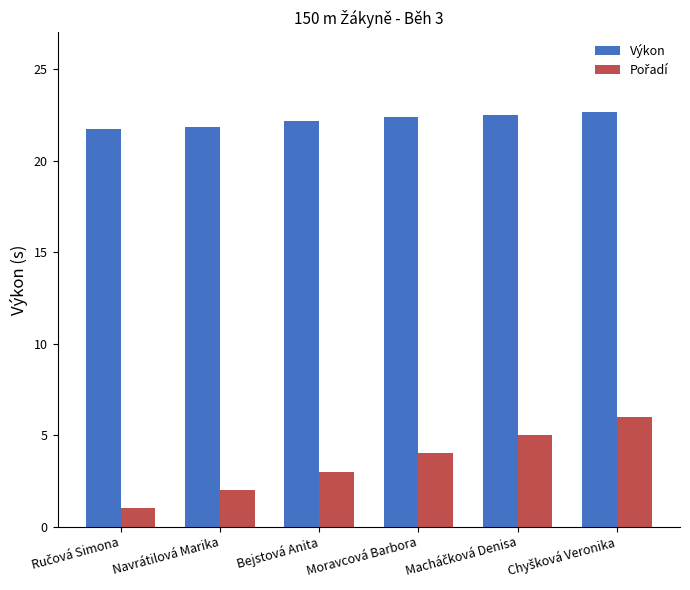

The Výkon series shows 32.2 at Moravcová Barbora. True or false?

False